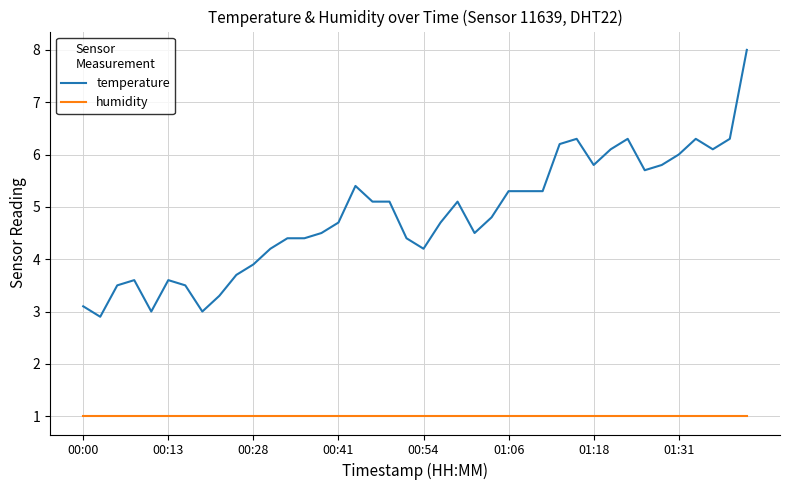

What is the minimum value shown in the chart?

1.0